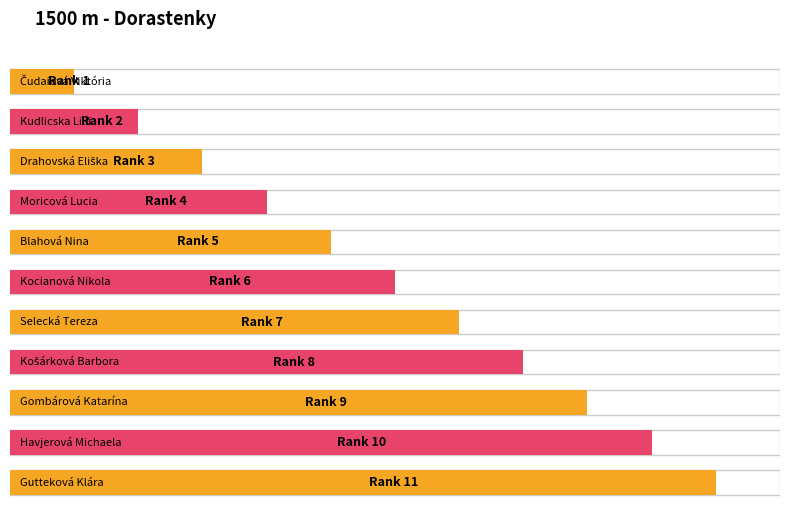

Are the bars grouped side by side (vs. stacked)?

No